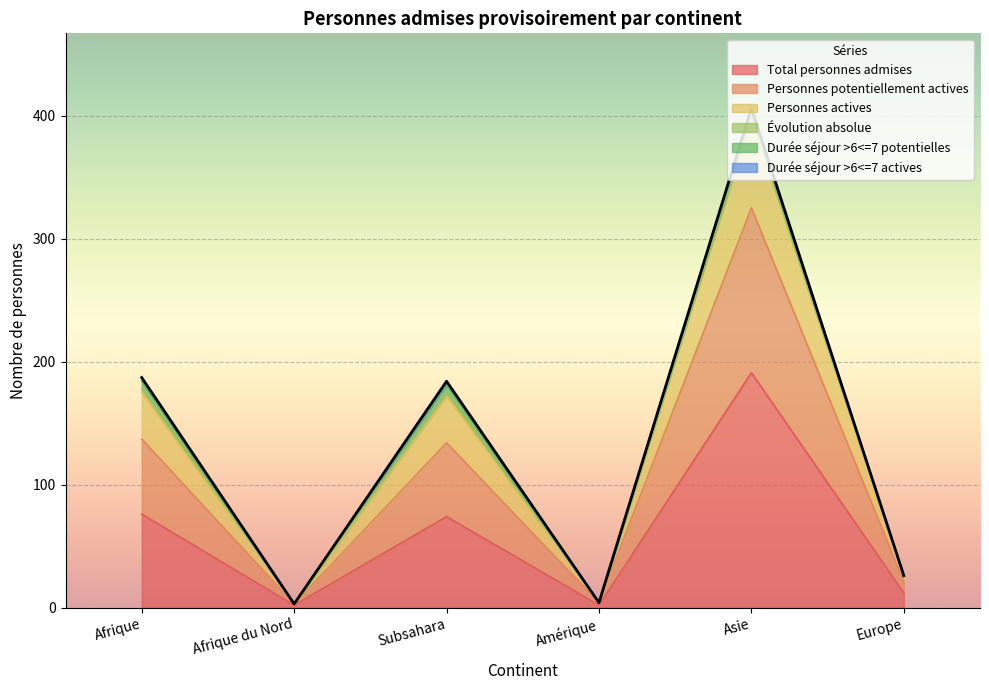

Which category has the lowest value in the Personnes actives series?

Afrique du Nord